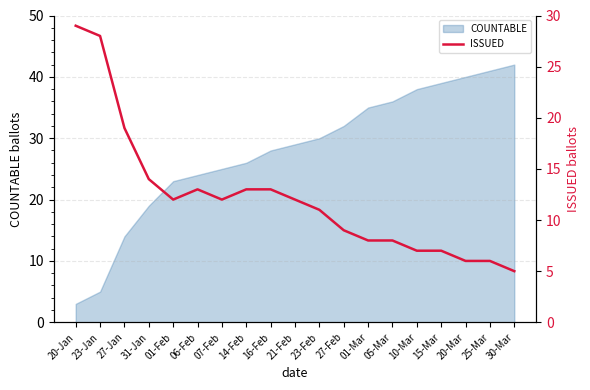

Reading left to right, transcribe all the data shown in this chart.

29	28	19	14	12	13	12	13	13	12	11	9	8	8	7	7	6	6	5